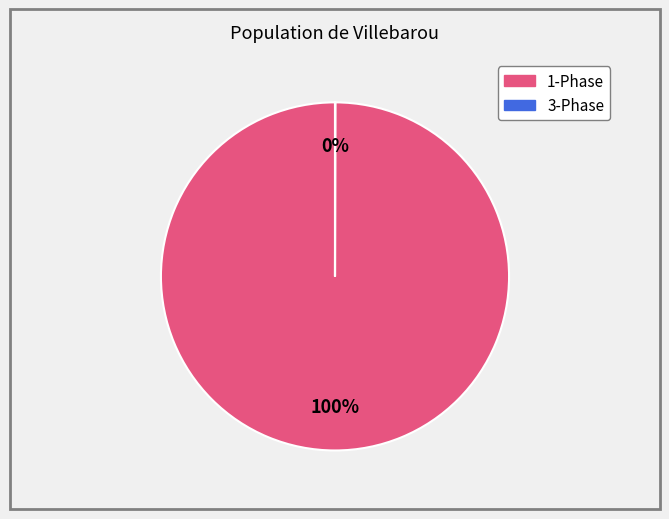

Is there a majority slice in this chart?

Yes